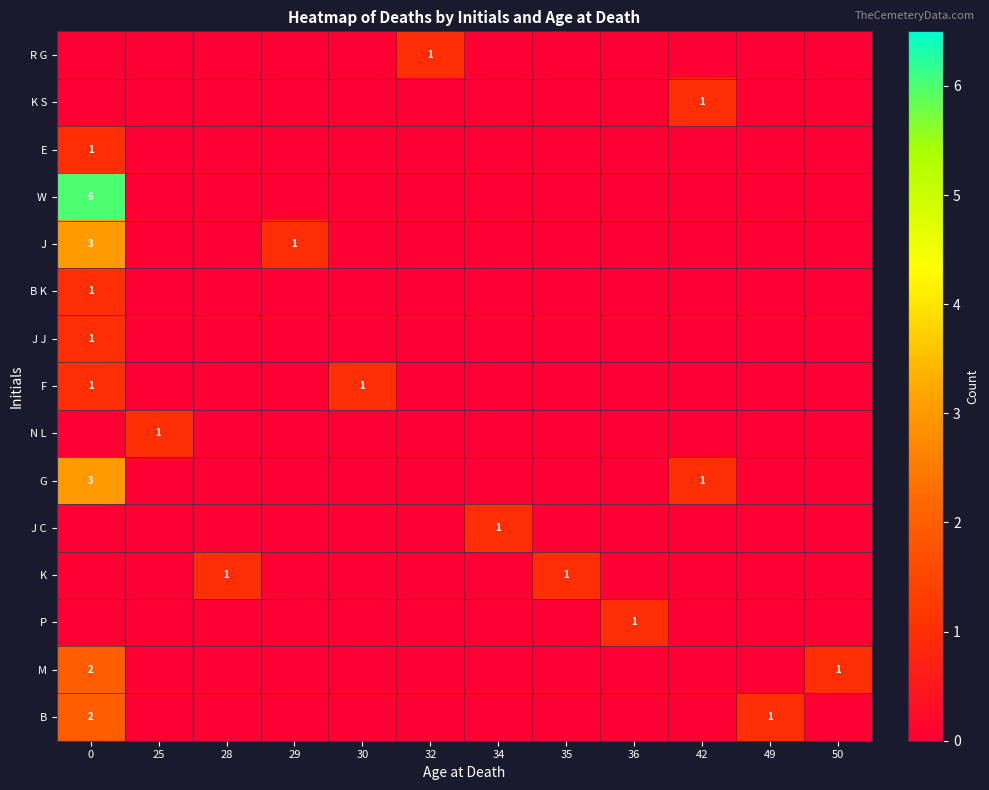

The value of row_5 at 32 is 0. True or false?

False